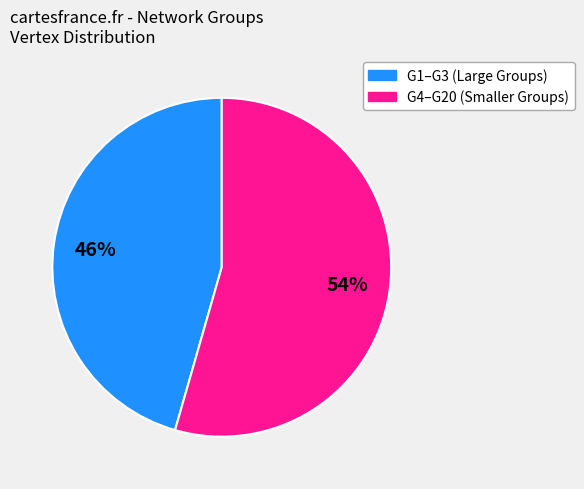

How many slices are in this pie chart?

2